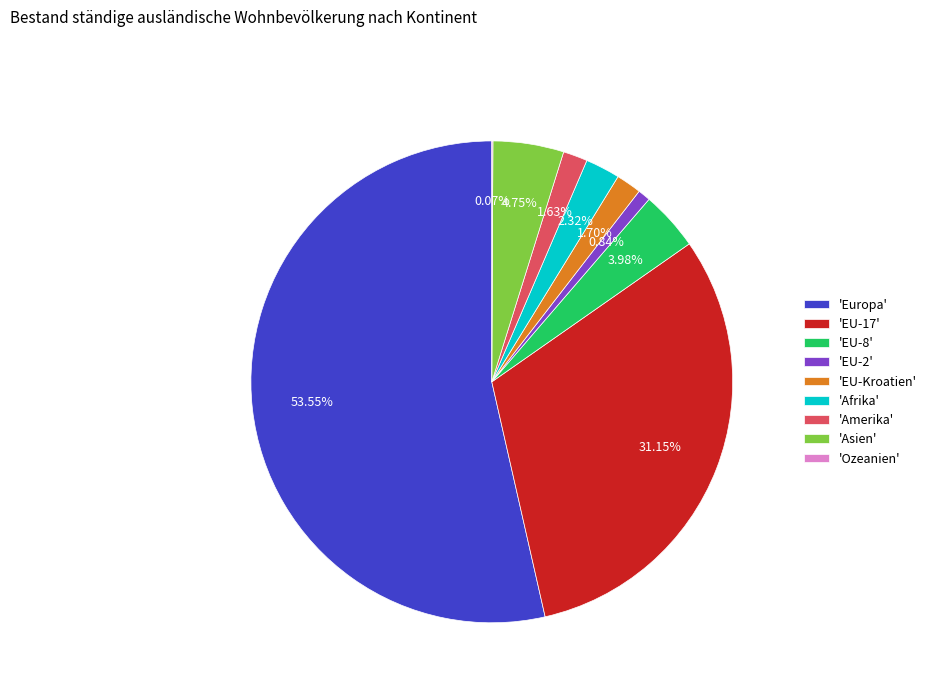

Does 'Europa' represent more than half of the total?

Yes